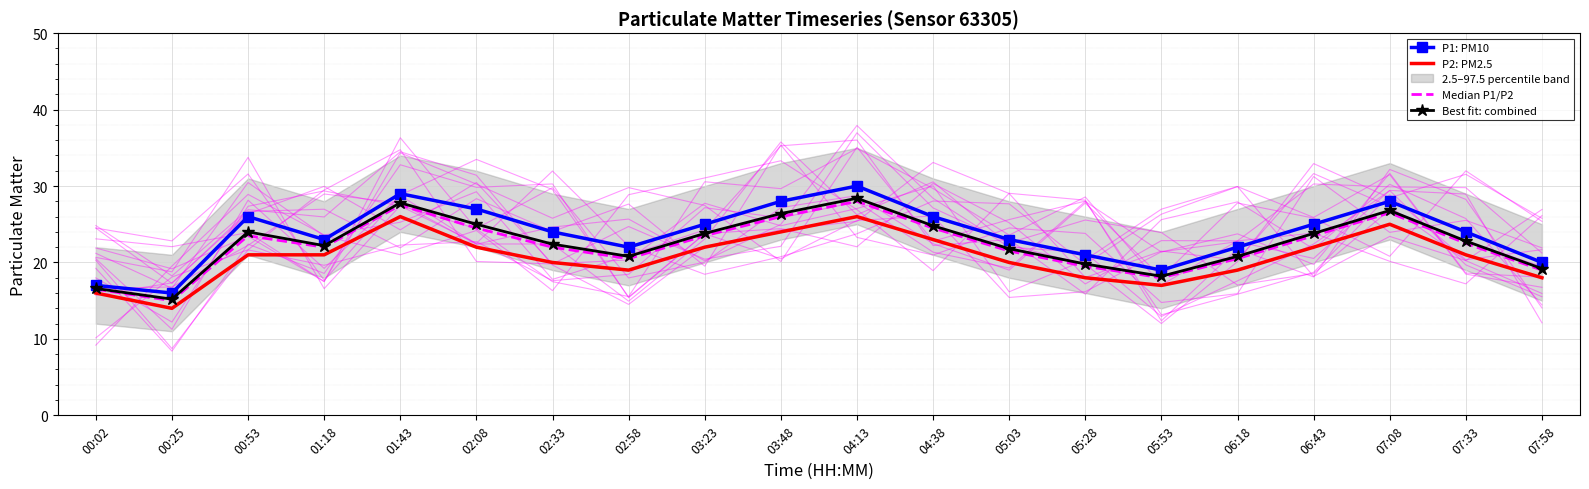

What is the difference between the second highest and minimum values in the Best fit: combined series?

12.6